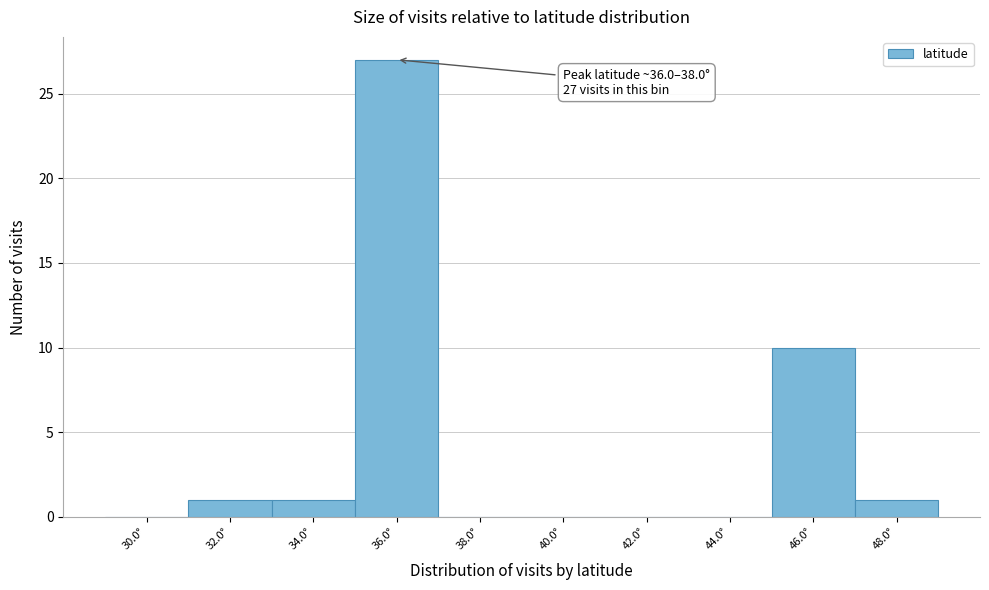

Reading left to right, what are all the values shown in this chart?

30.0°=0	32.0°=1	34.0°=1	36.0°=27	38.0°=0	40.0°=0	42.0°=0	44.0°=0	46.0°=10	48.0°=1